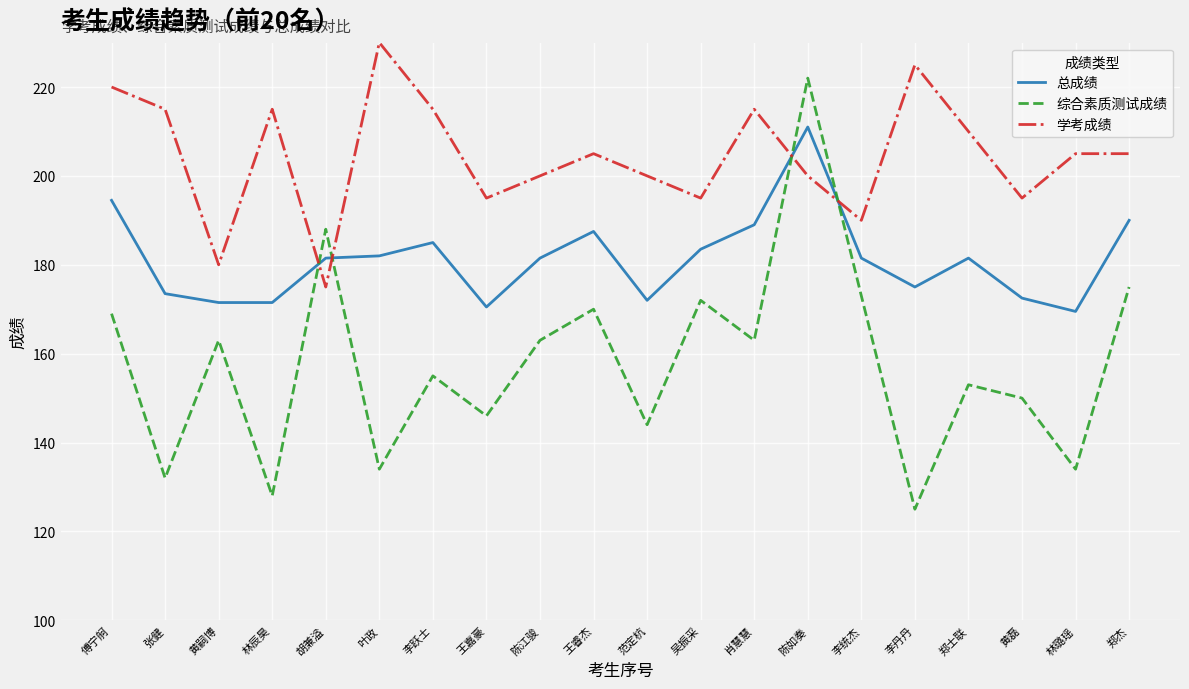

The 总成绩 series shows 181.5 at 陈江骏. True or false?

True